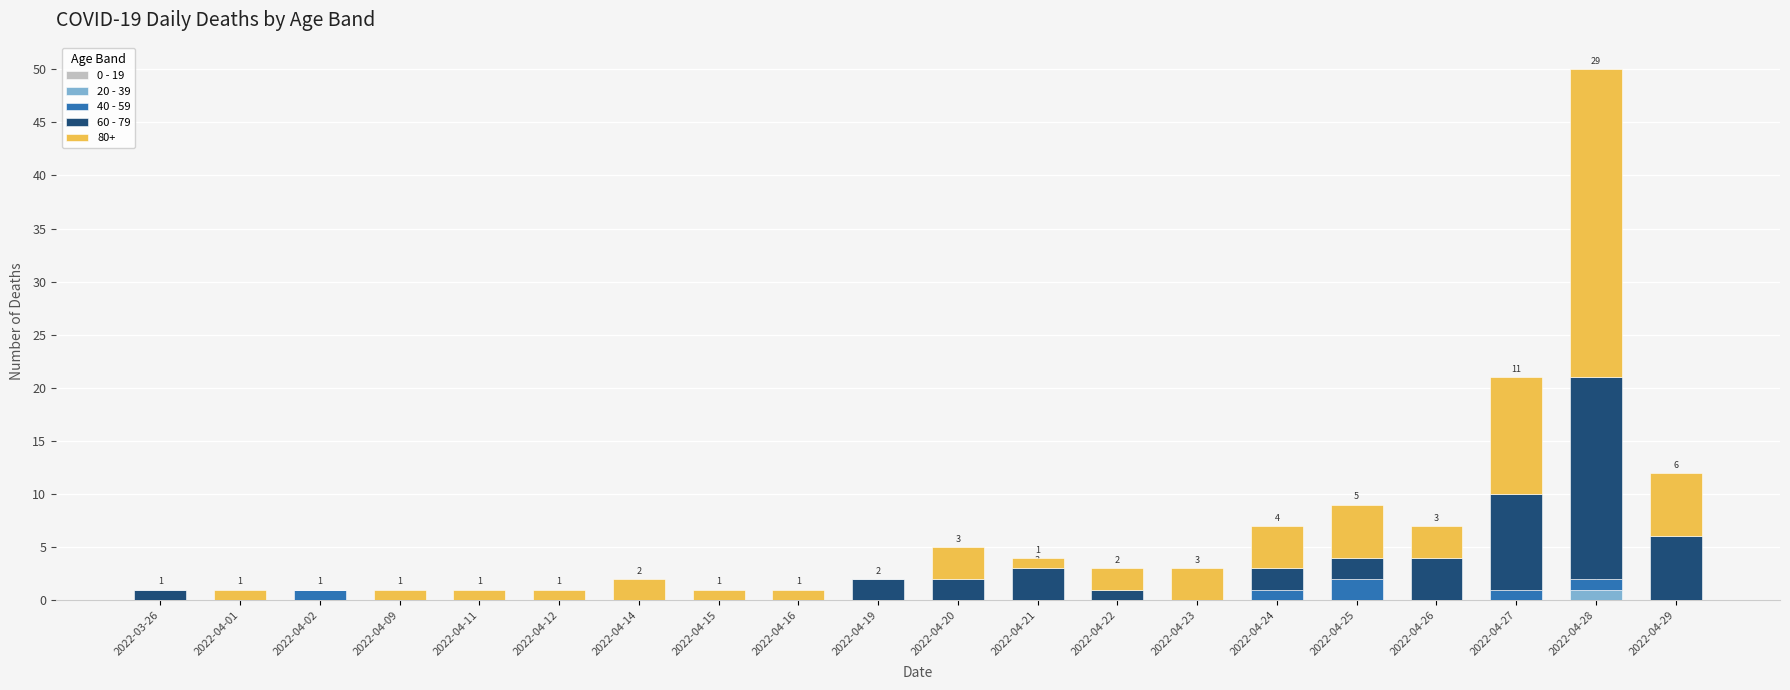

What is the total value across all series at 2022-04-25?

9